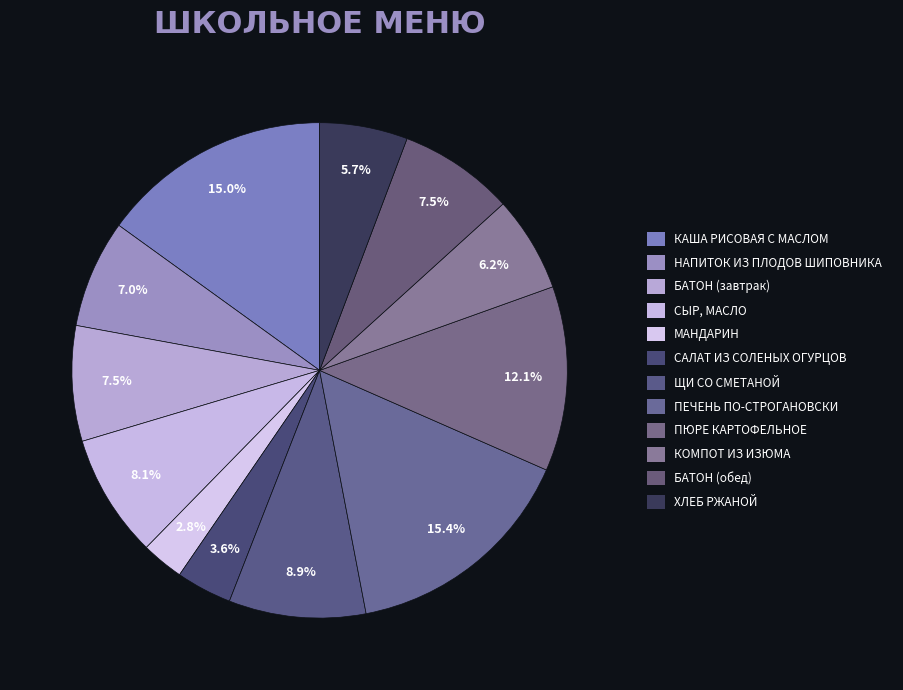

Which slice is the smallest?

МАНДАРИН